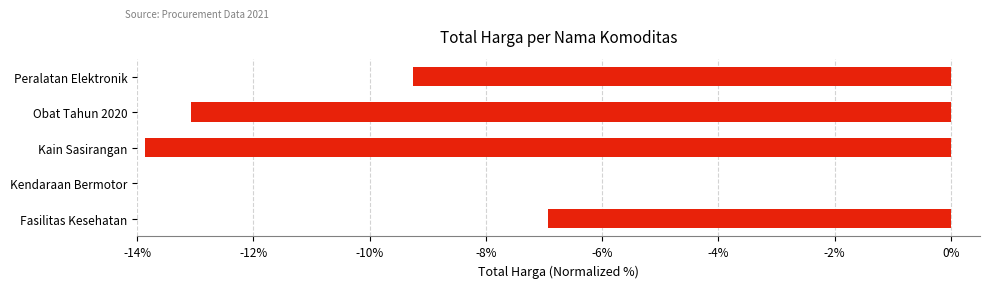

What is the change in value from Fasilitas Kesehatan to Kain Sasirangan?

-6.9